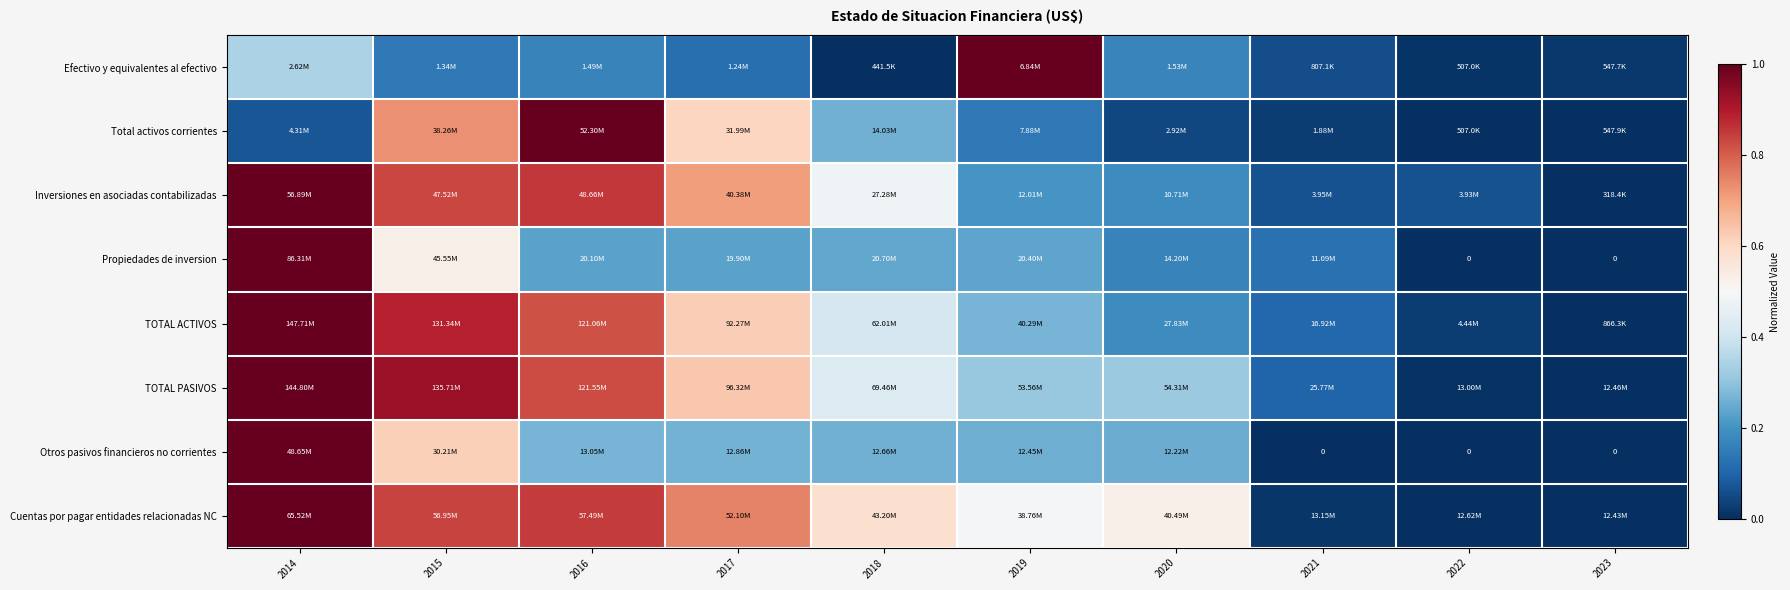

Is it true that Total activos corrientes equals 0.0 at 2021?

False